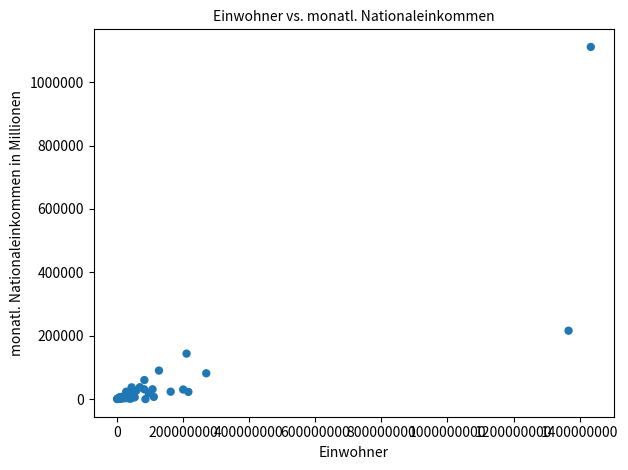

What Y value in the scatter plot is closest to 555591?

215894.0